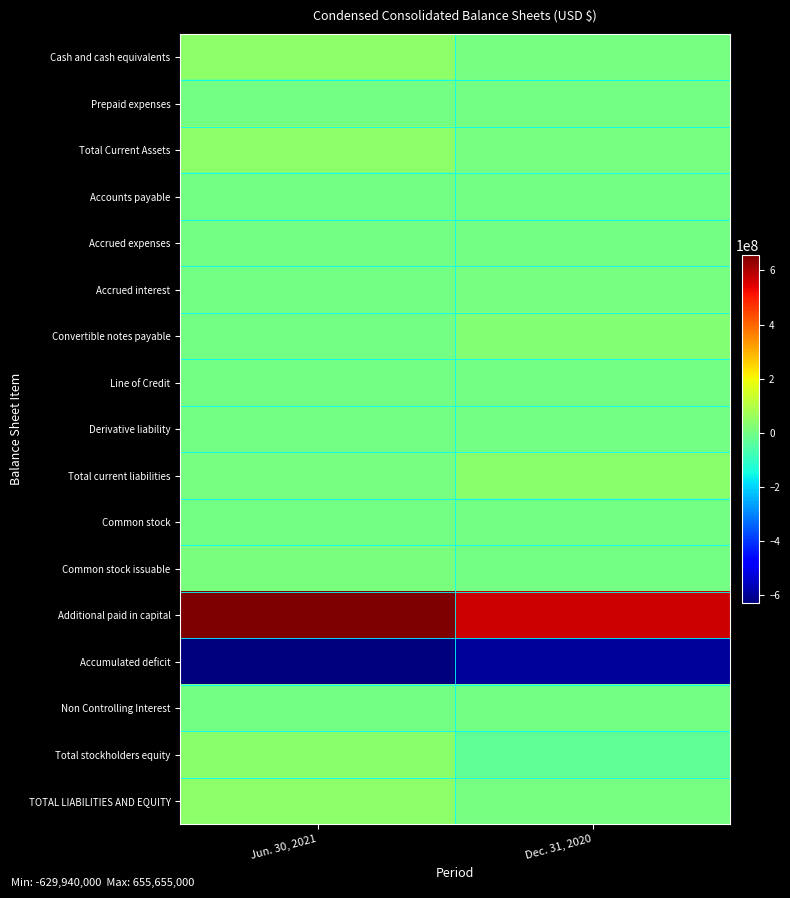

Between Dec. 31, 2020 and Jun. 30, 2021, which is larger?

Jun. 30, 2021